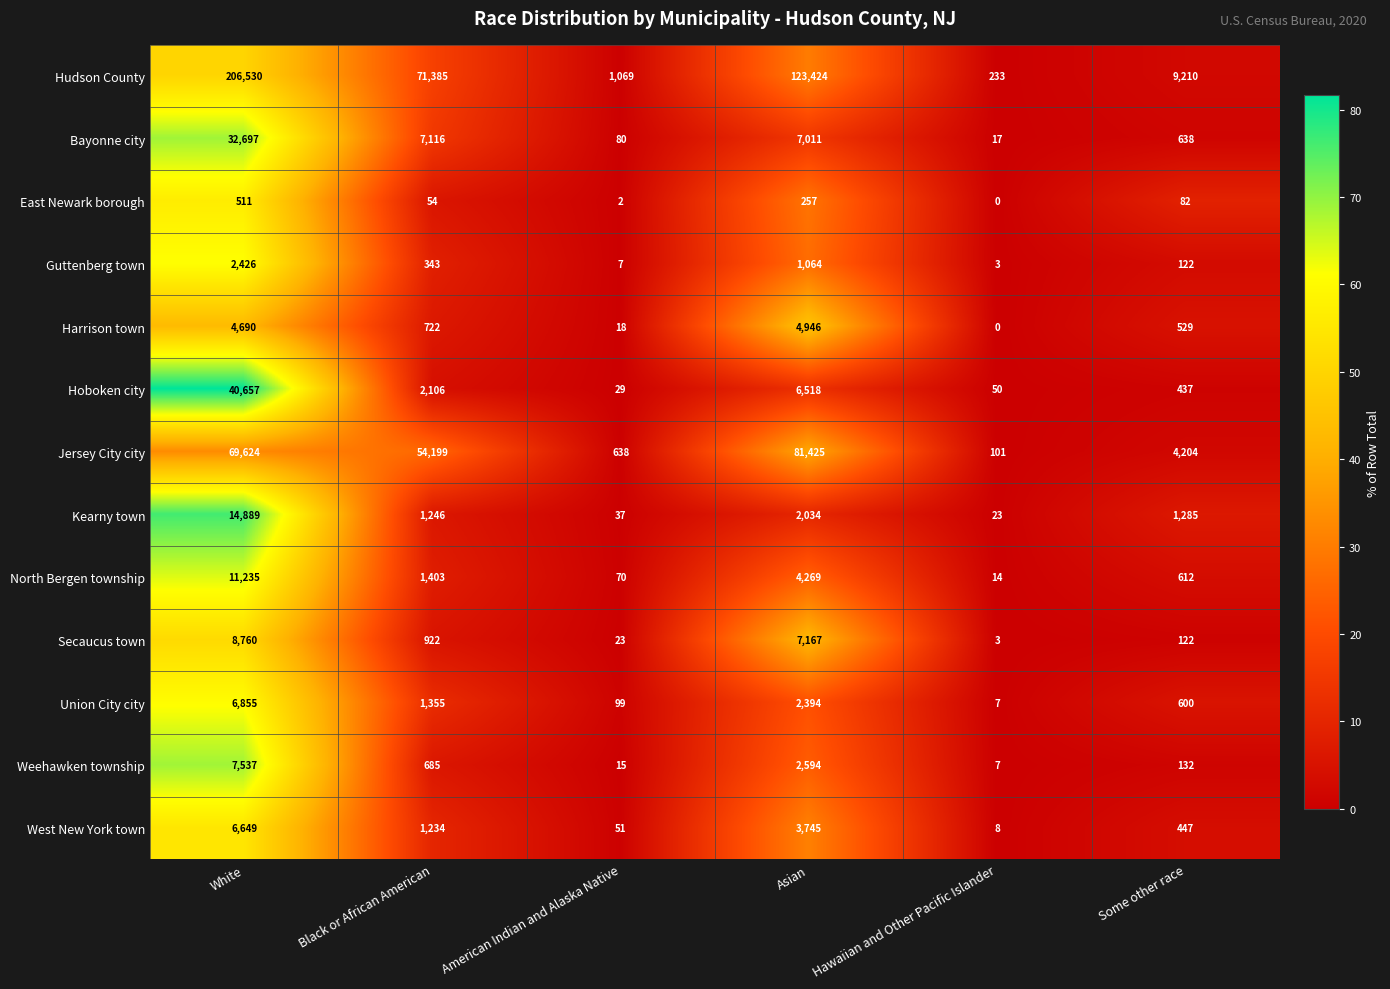

The value of East Newark borough at Asian is 257. True or false?

True